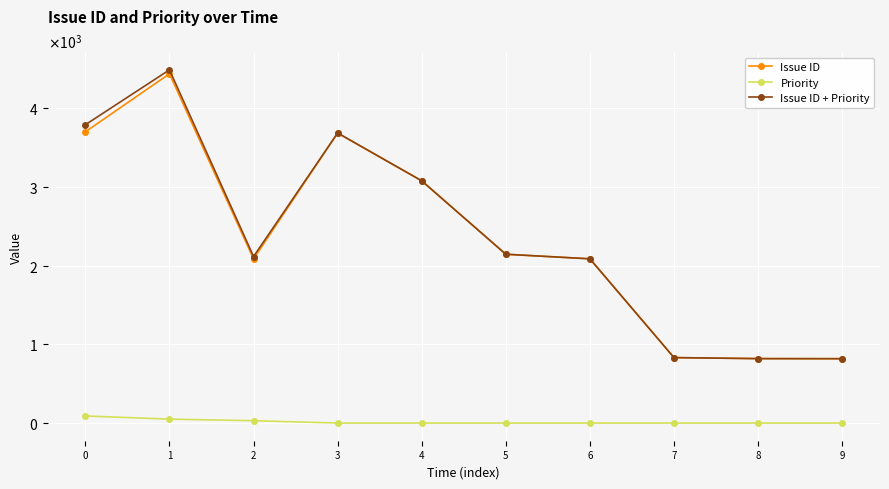

Which series has the widest spread of values?

Issue ID + Priority